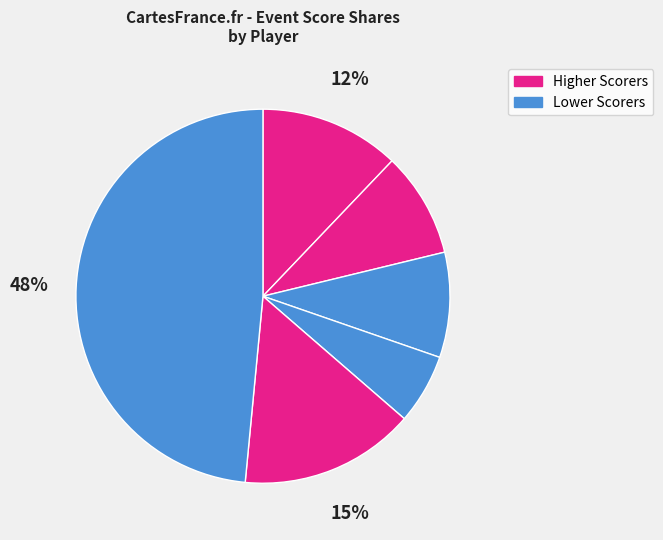

How many segments does this pie chart have?

6